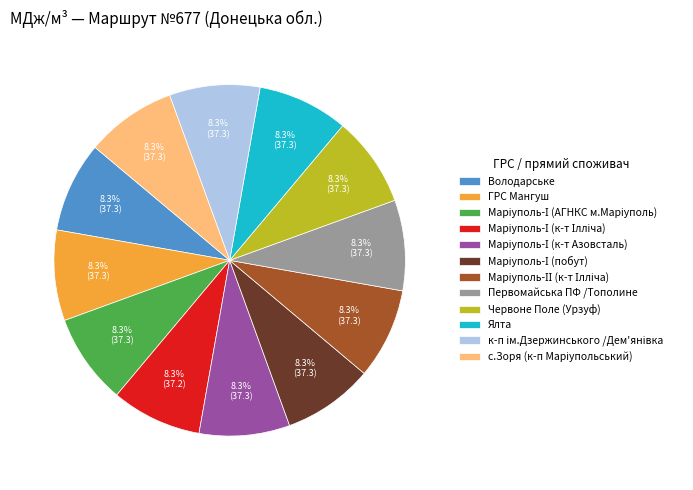

What percentage is NOT represented by Ялта?

91.7%